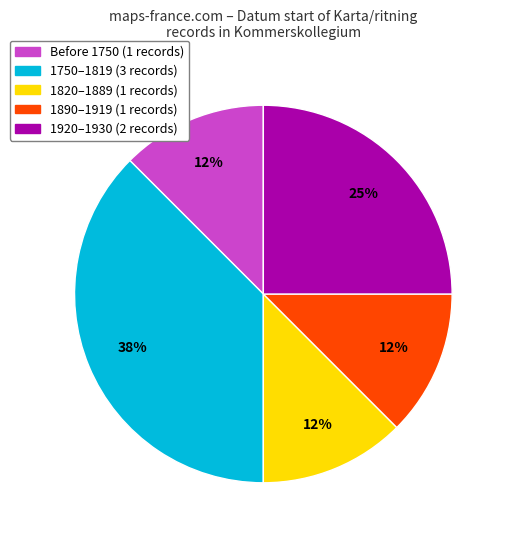

Is there a majority slice in this chart?

No